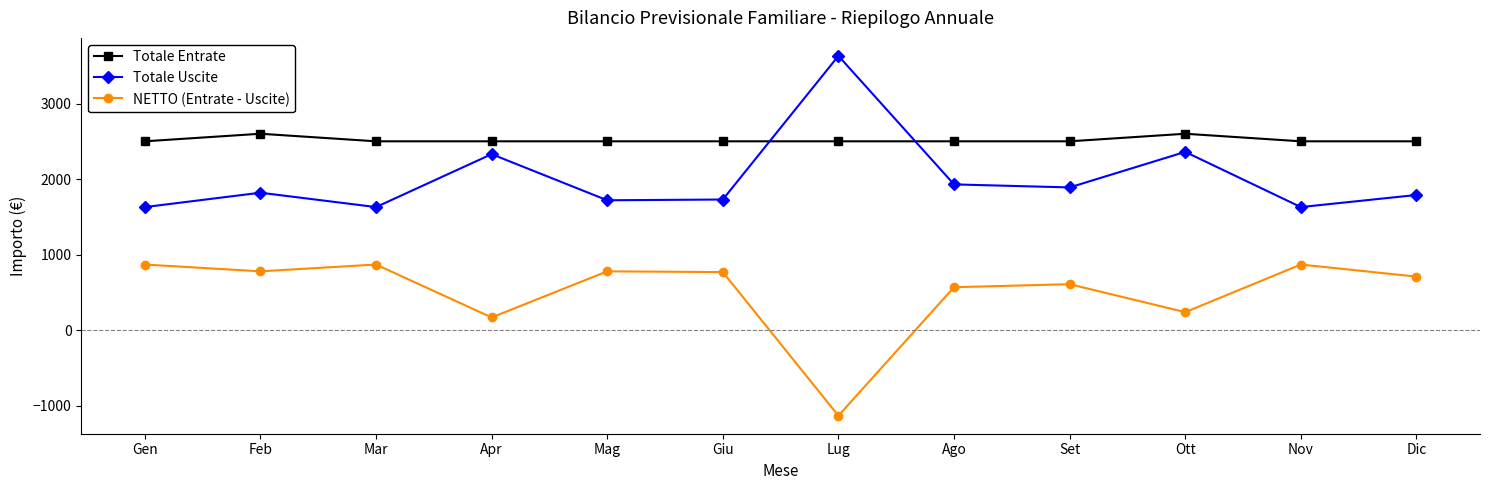

What is the average value of the NETTO (Entrate - Uscite) series?

509